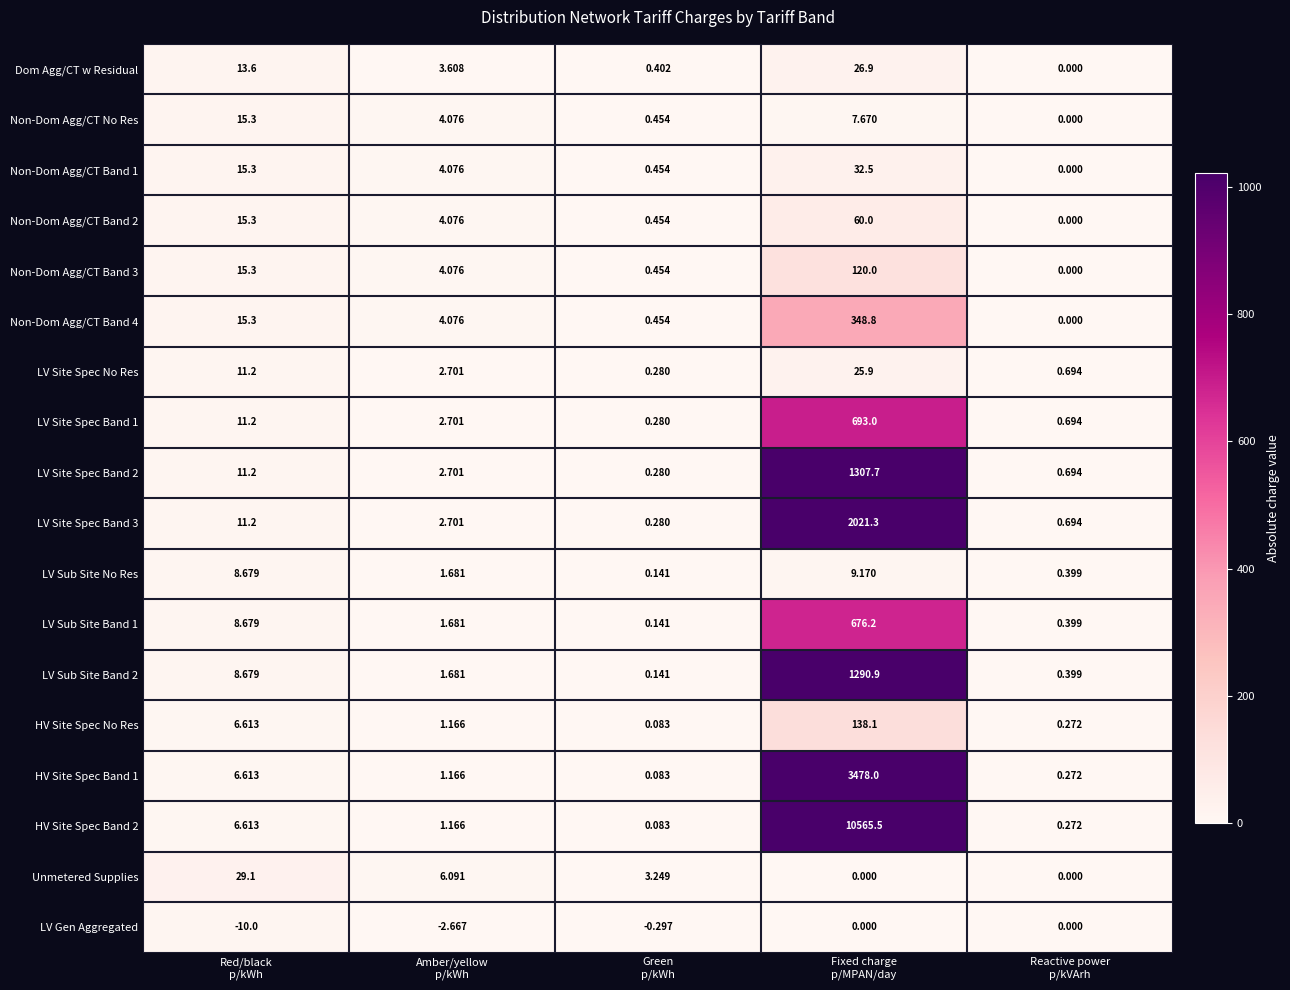

Which series has the largest total across all categories?

HV Site Spec Band 2